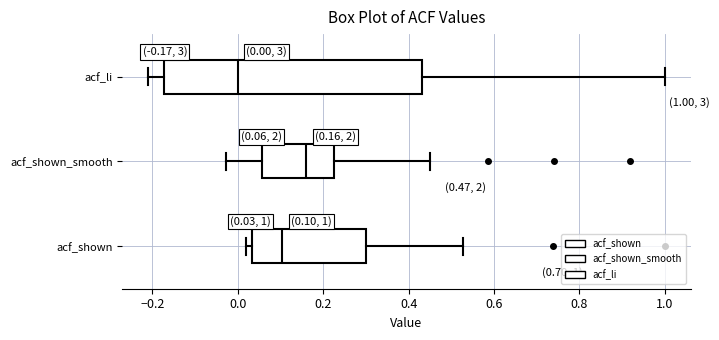

Which box's median line is the furthest to the right?

acf_shown_smooth